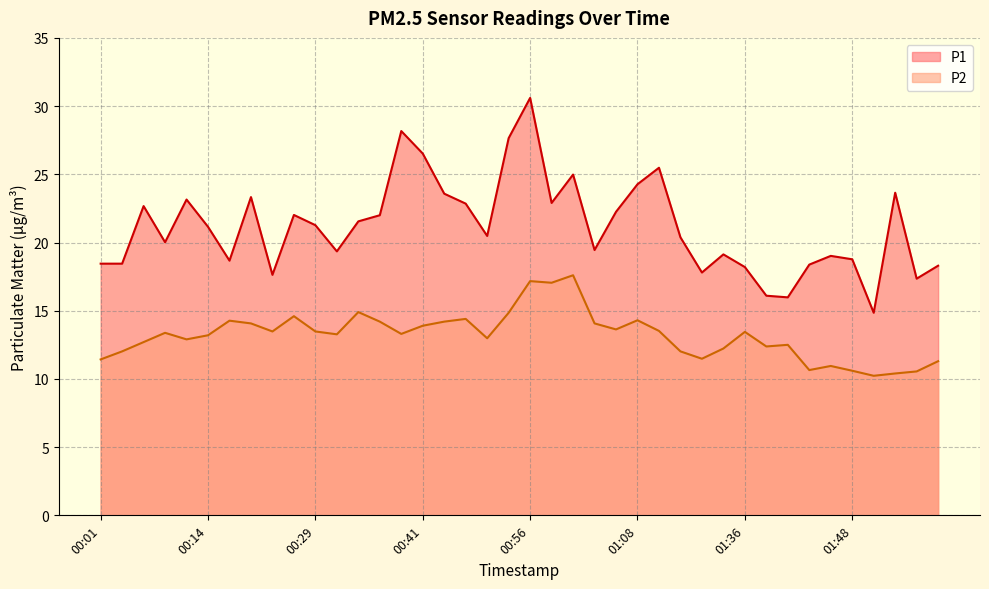

How many categories are shown in the chart?

40